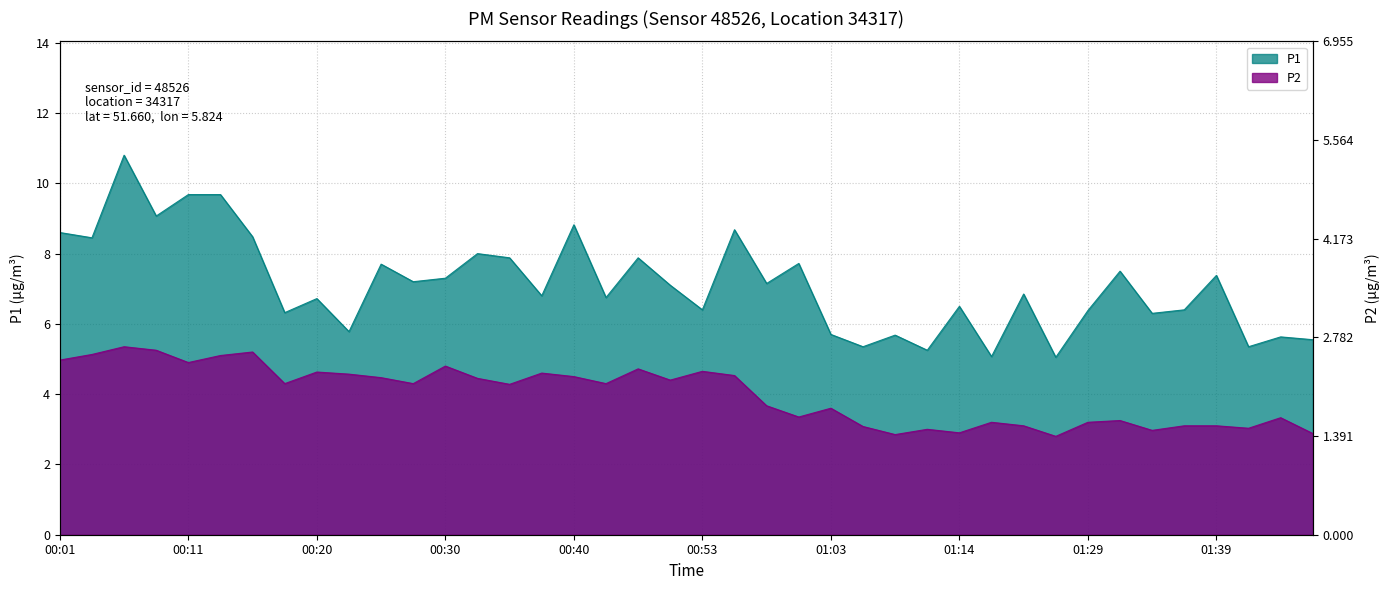

How many interior local peaks does the P2 series have?

12